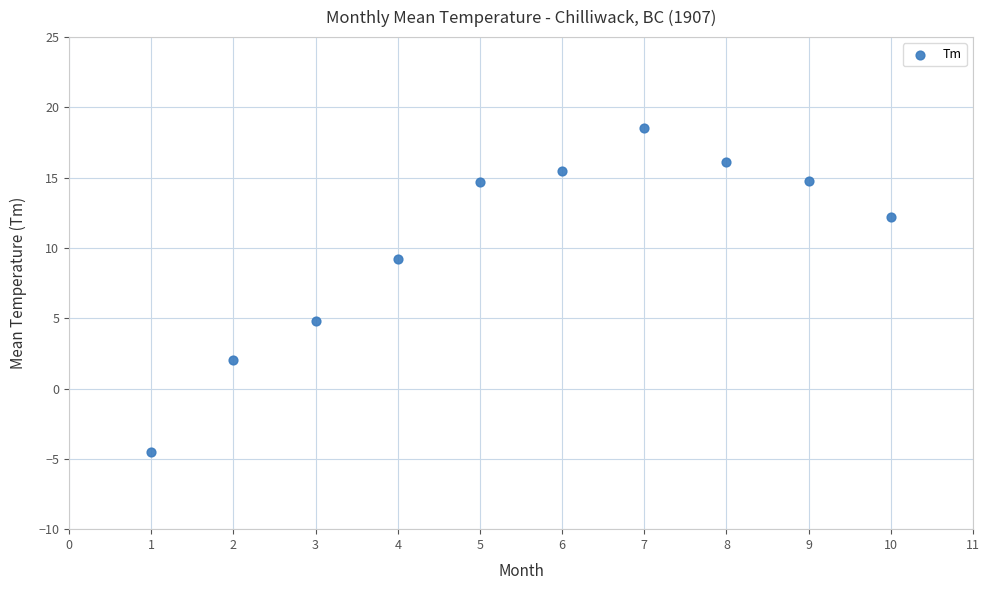

What is the average X value?

5.5